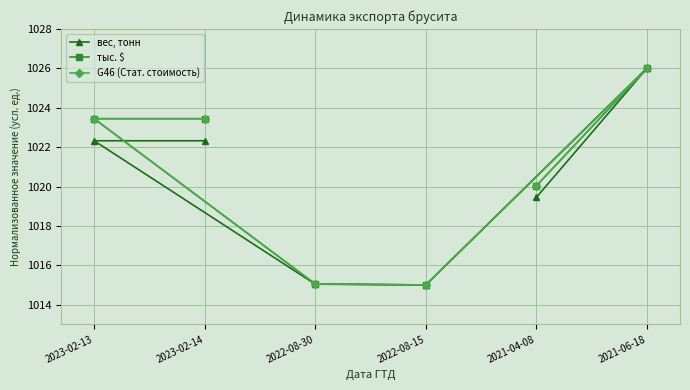

What are all the series names shown in the legend?

вес, тонн, тыс. $, G46 (Стат. стоимость)